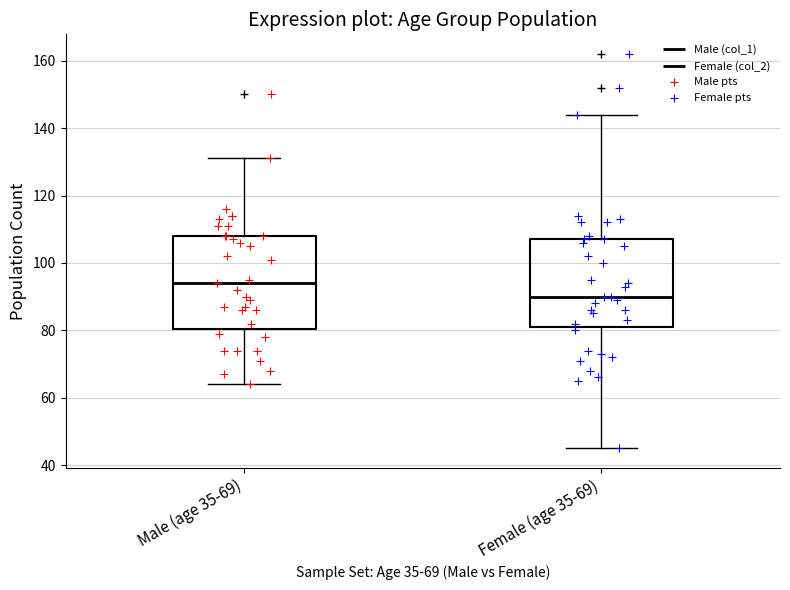

Reading left to right, transcribe this box plot: for each box, give where its median line is, the range the box spans, and where its two whiskers end, as read against the y-axis. The values are not printed on the chart, so give them approximately, as read against the axis.

Male (age 35-69): median 94, box 80 to 108, whiskers 64 to 132
Female (age 35-69): median 90, box 82 to 108, whiskers 46 to 144